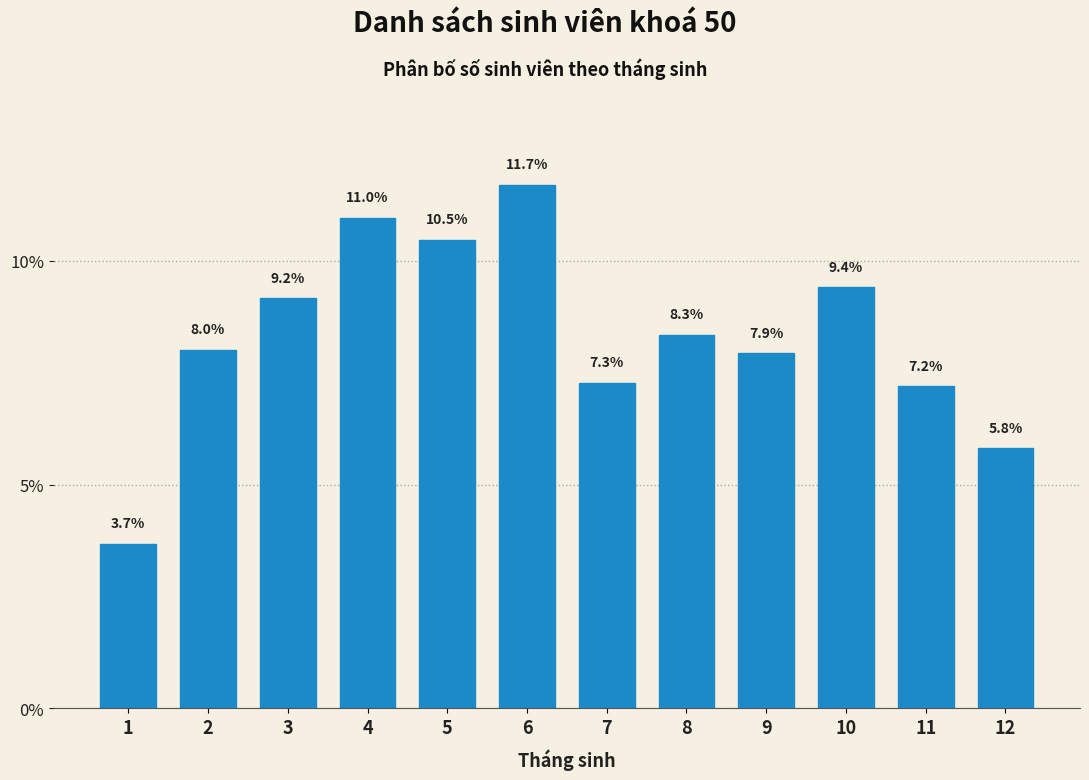

Reading right to left, list all the values displayed in this chart.

5.8	7.2	9.4	7.9	8.3	7.3	11.7	10.5	11.0	9.2	8.0	3.7